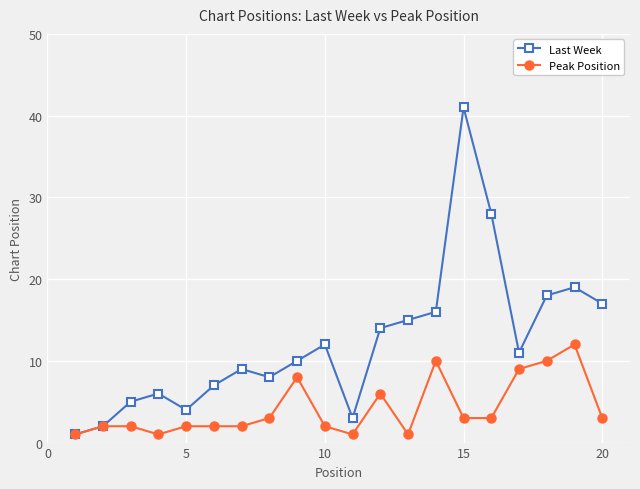

What is the maximum value shown in the chart?

41